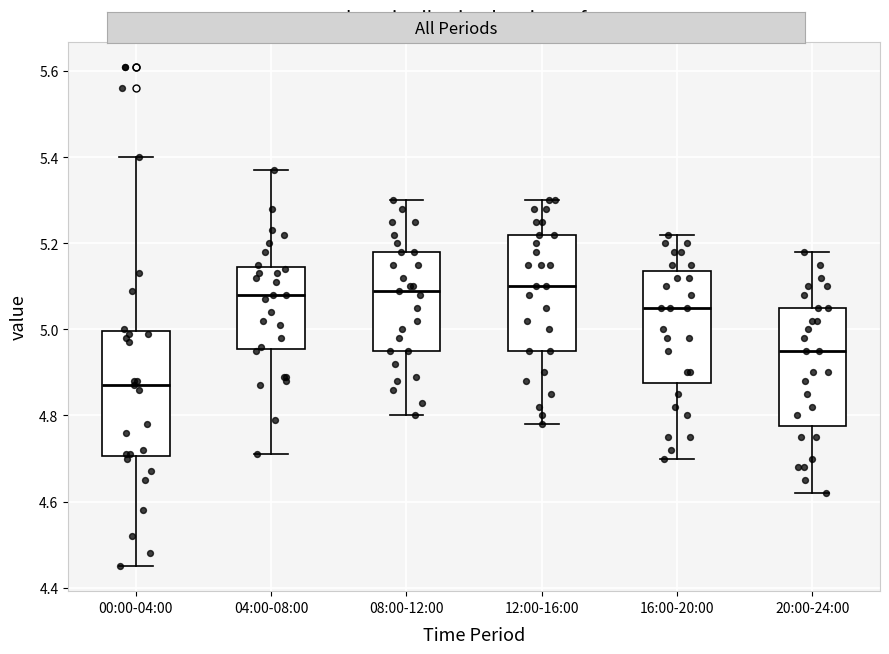

Reading left to right, read every box against the y-axis: the position of its median line, the range the box covers, and the ends of its whiskers. The values are not printed on the chart, so give them approximately, as read against the axis.

00:00-04:00: median 4.88, box 4.70 to 5.00, whiskers 4.46 to 5.40
04:00-08:00: median 5.08, box 4.96 to 5.14, whiskers 4.72 to 5.38
08:00-12:00: median 5.10, box 4.96 to 5.18, whiskers 4.80 to 5.30
12:00-16:00: median 5.10, box 4.96 to 5.22, whiskers 4.78 to 5.30
16:00-20:00: median 5.06, box 4.88 to 5.14, whiskers 4.70 to 5.22
20:00-24:00: median 4.96, box 4.78 to 5.06, whiskers 4.62 to 5.18